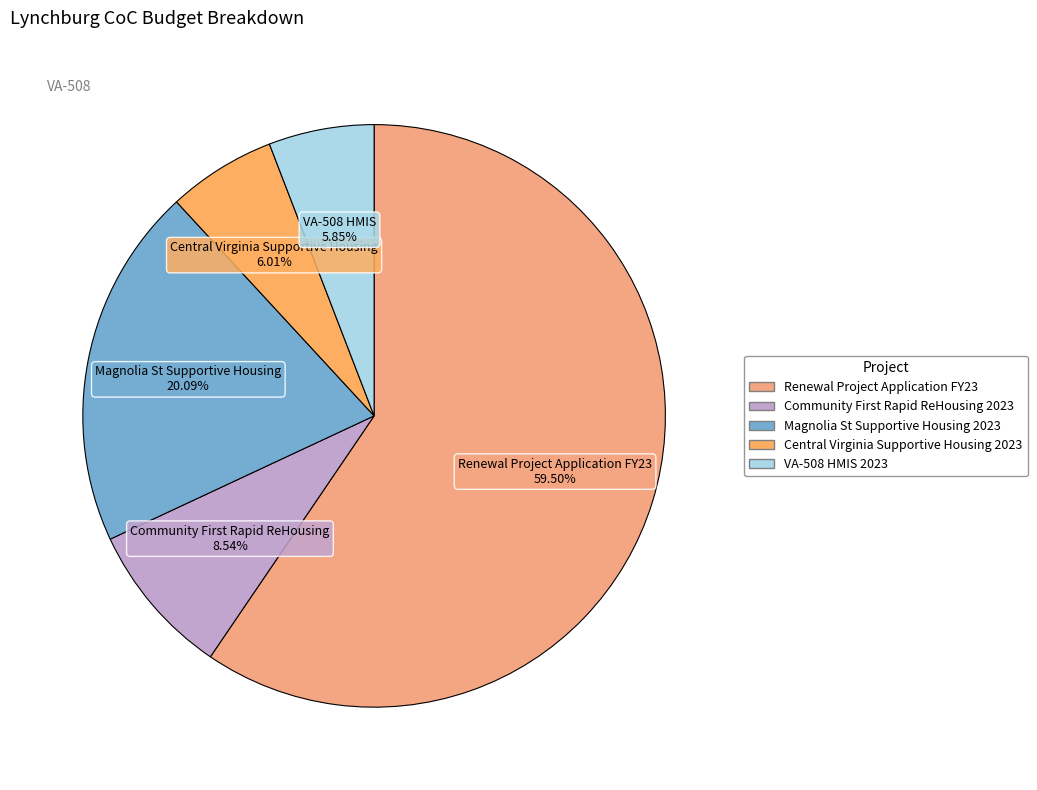

Which slice is the smallest?

VA-508 HMIS 2023